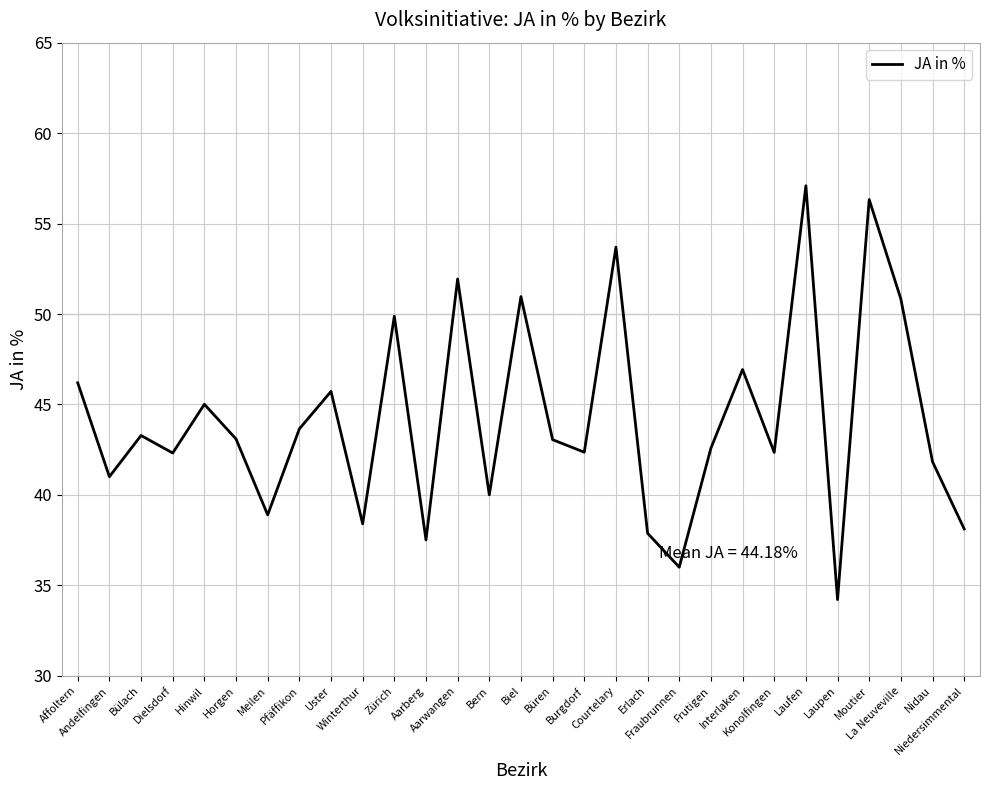

What is the sum of the values at Zürich and Courtelary?

103.6